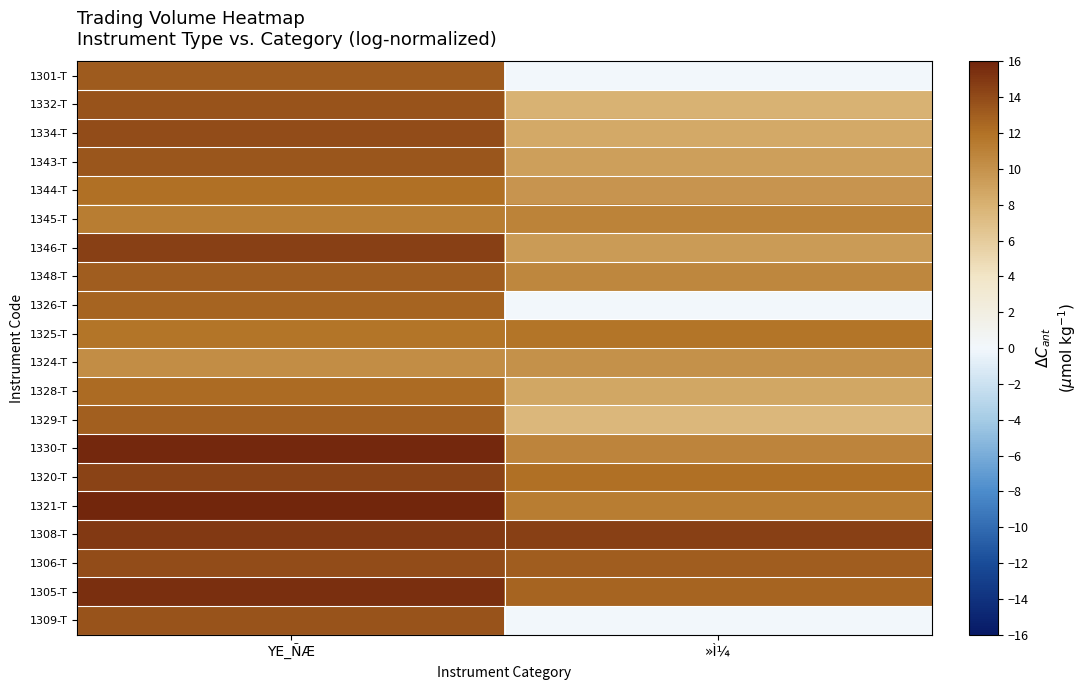

At »Ì¼, list the series in order from smallest to largest.

1301-T, 1326-T, 1309-T, 1329-T, 1332-T, 1334-T, 1328-T, 1343-T, 1346-T, 1344-T, 1324-T, 1348-T, 1330-T, 1345-T, 1321-T, 1325-T, 1320-T, 1305-T, 1306-T, 1308-T